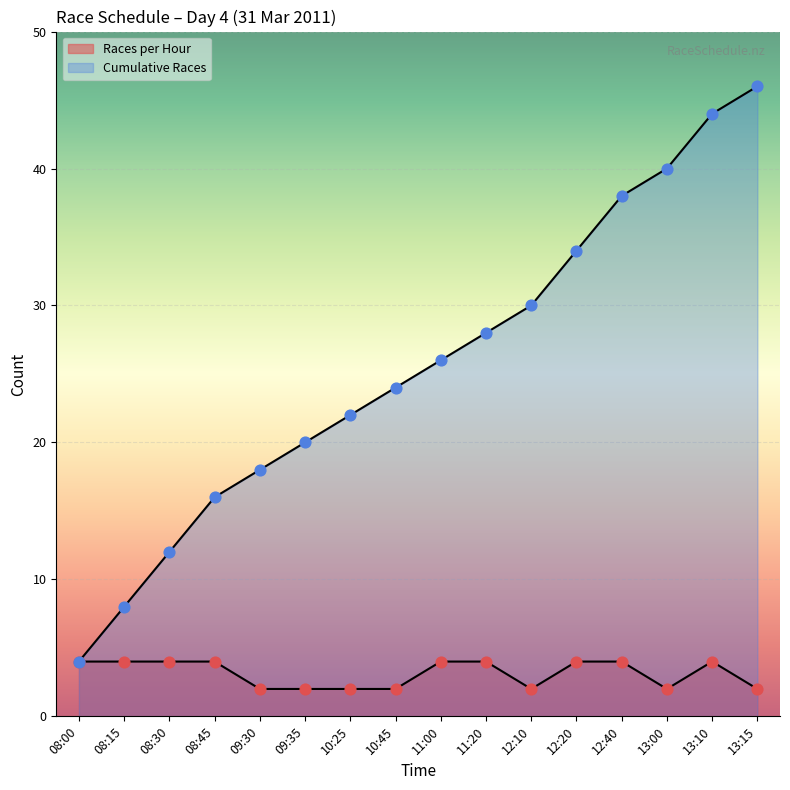

What is the total value across all series at 11:00?

30